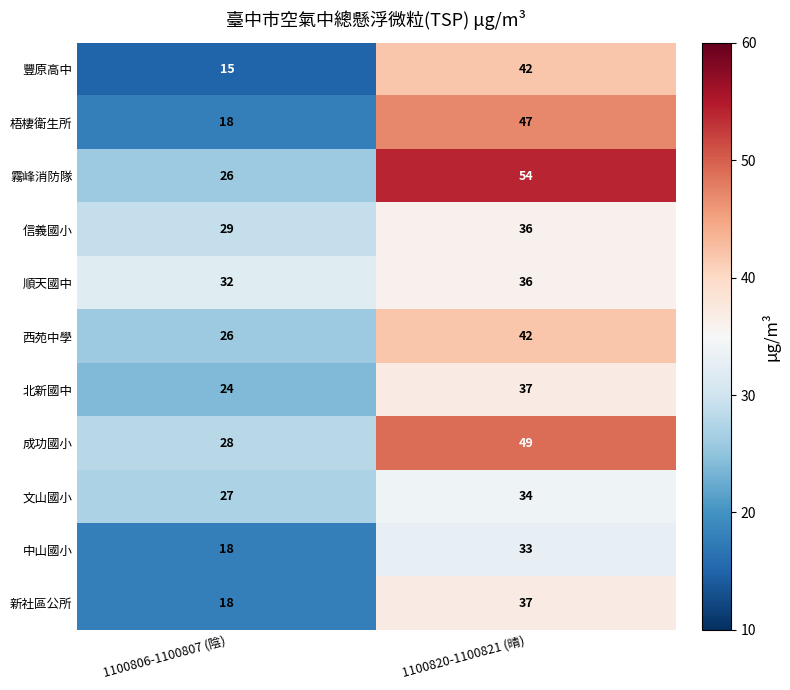

Reading right to left, list all the values displayed in this chart.

豐原高中: 42	15
梧棲衛生所: 47	18
霧峰消防隊: 54	26
信義國小: 36	29
順天國中: 36	32
西苑中學: 42	26
北新國中: 37	24
成功國小: 49	28
文山國小: 34	27
中山國小: 33	18
新社區公所: 37	18